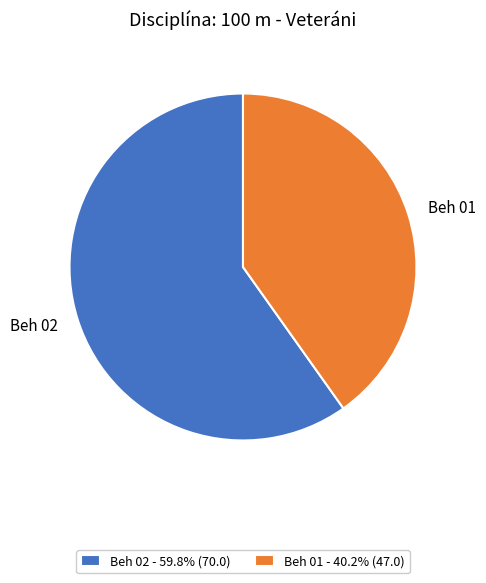

Which category has the smallest portion of the pie?

Beh 01